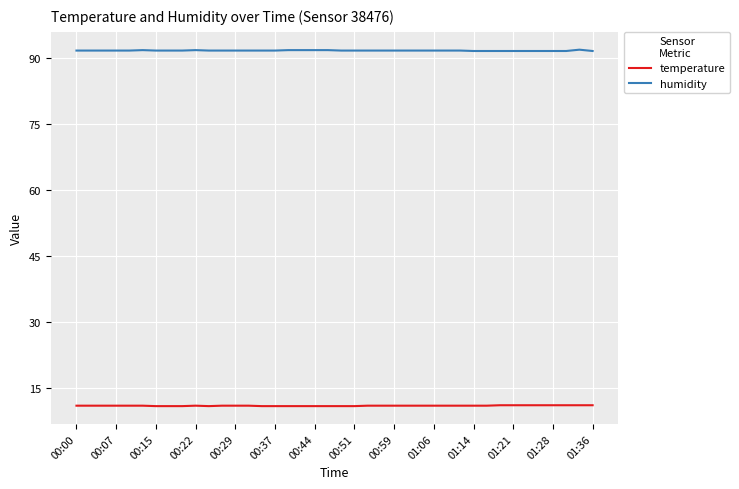

Which series has the largest total across all categories?

humidity